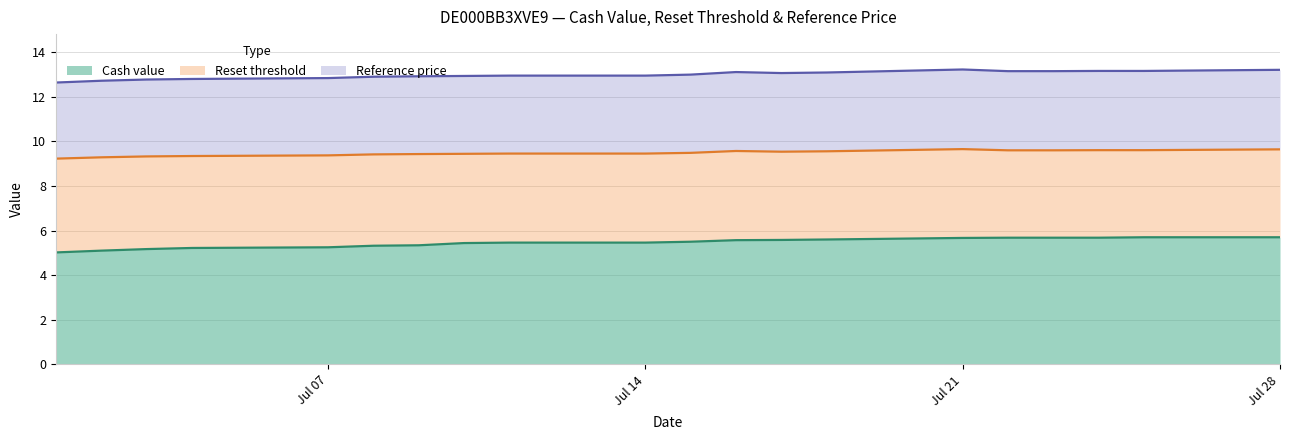

Which series has the largest total across all categories?

Reference price